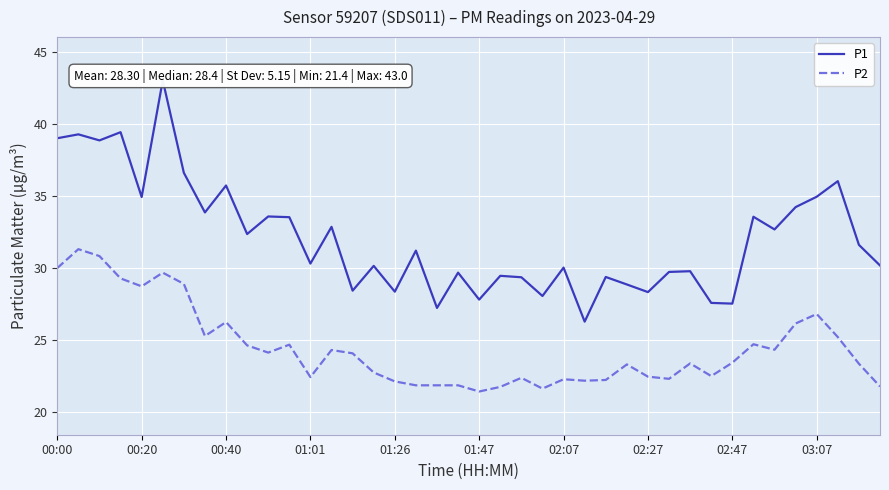

True or false: P1 has more than 2 points higher than both neighbors.

True